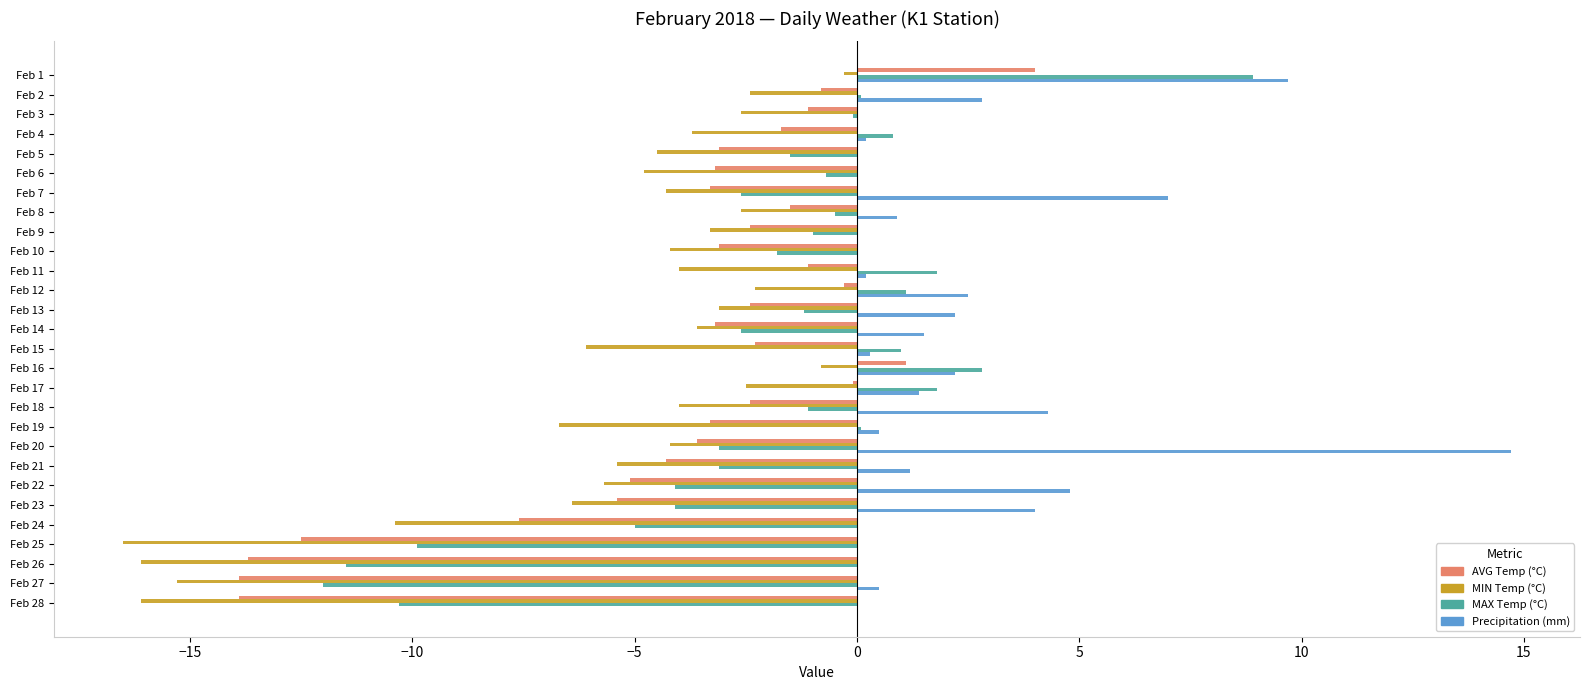

How many distinct data groups are displayed?

4